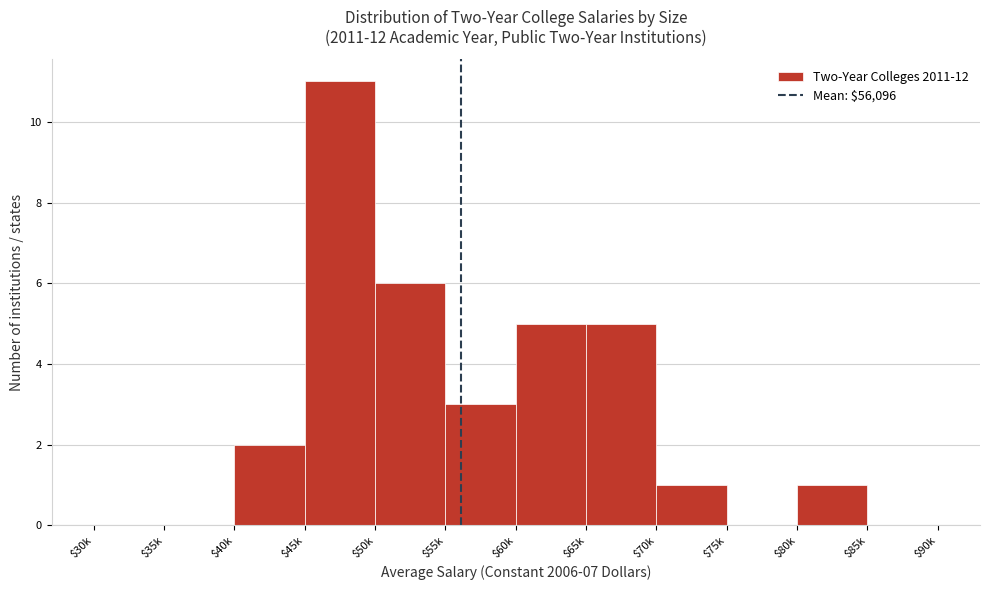

The chart shows a value of 0 at $85k. True or false?

True